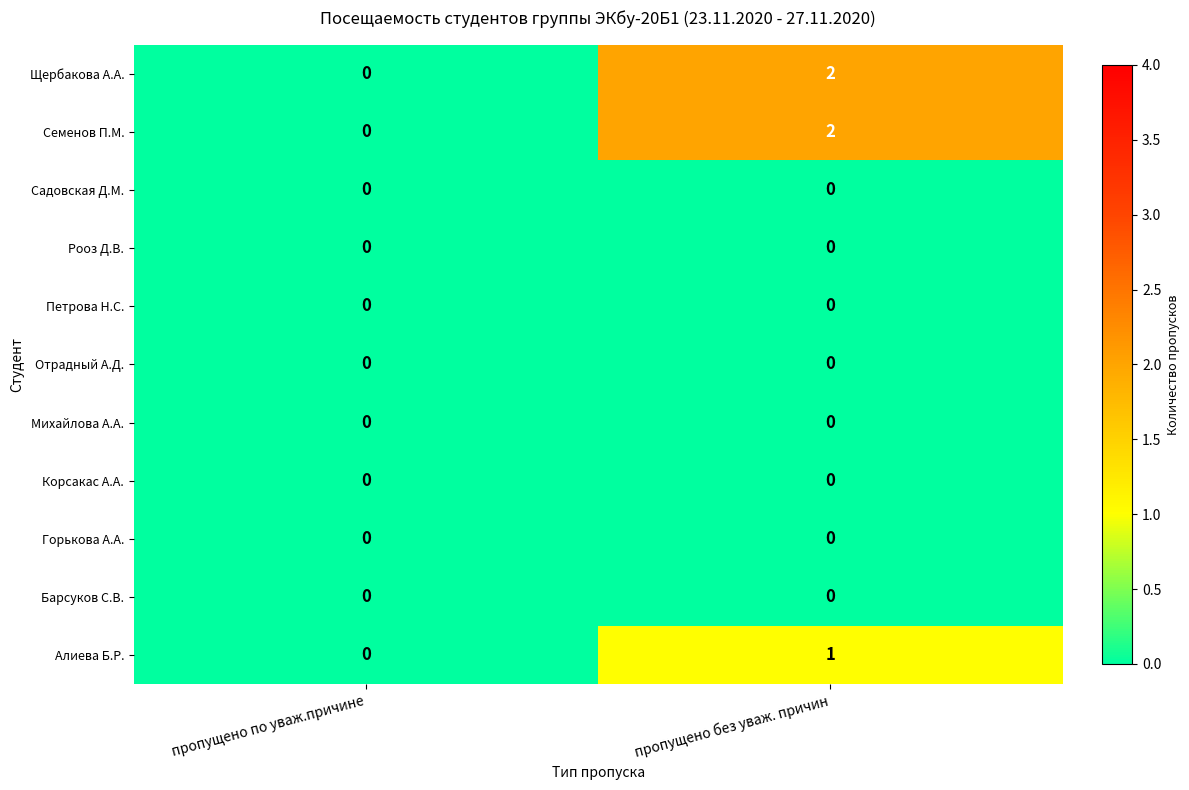

The Семенов П.М. series shows -1 at пропущено по уваж.причине. True or false?

False